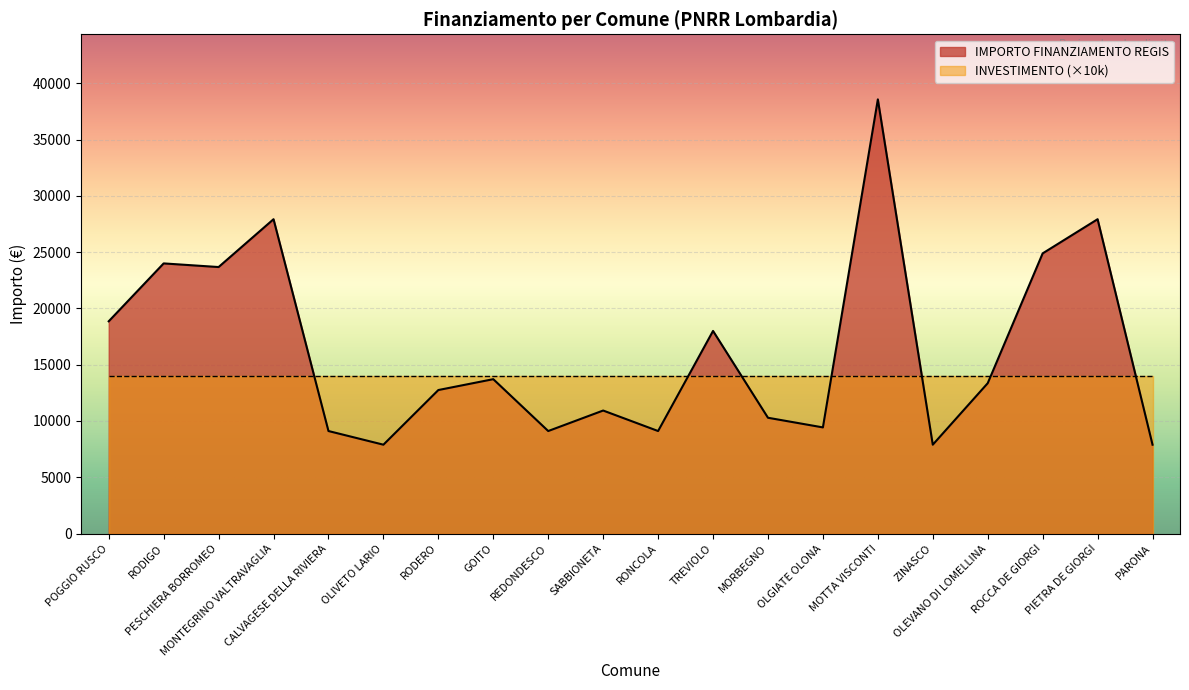

What position from the right is MONTEGRINO VALTRAVAGLIA?

17